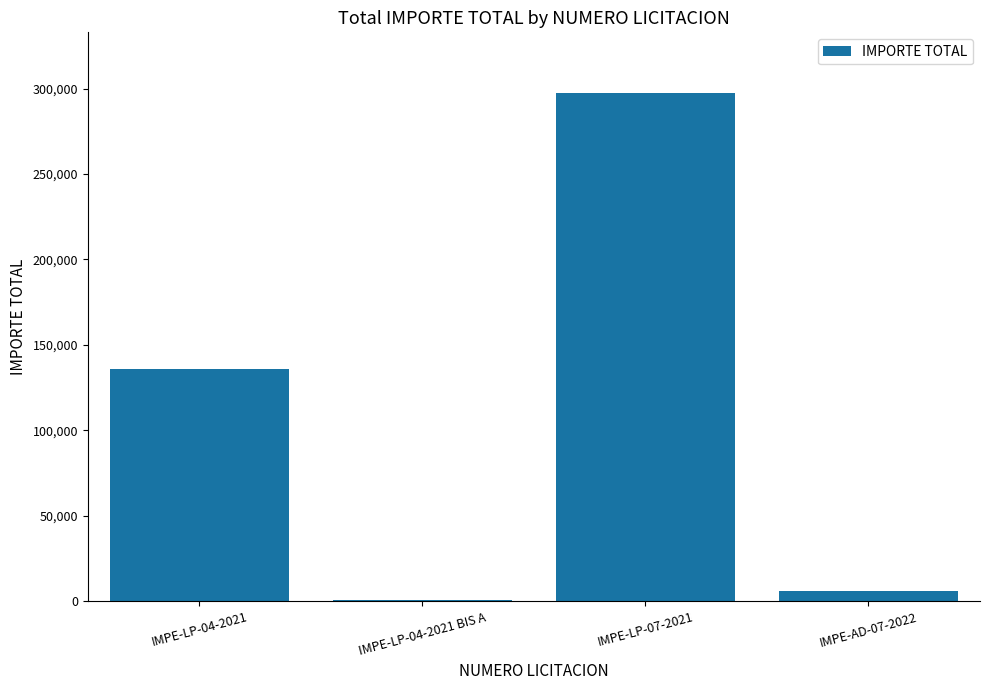

Where is the data nearest to the value 148880?

IMPE-LP-04-2021